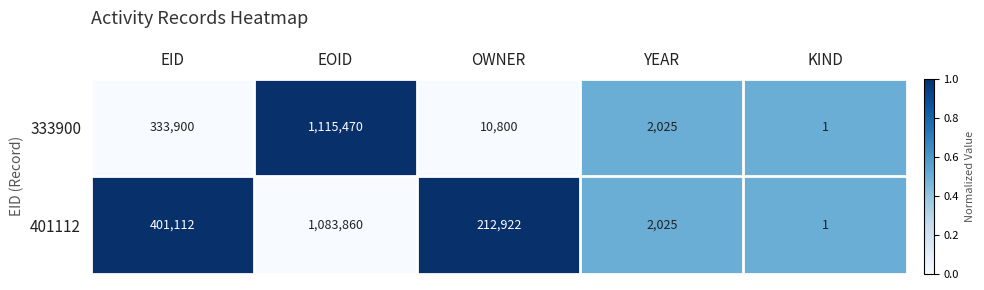

Reading left to right, what are all the values shown in this chart?

333900: EID=333900	EOID=1115470	OWNER=10800	YEAR=2025	KIND=1
401112: EID=401112	EOID=1083860	OWNER=212922	YEAR=2025	KIND=1